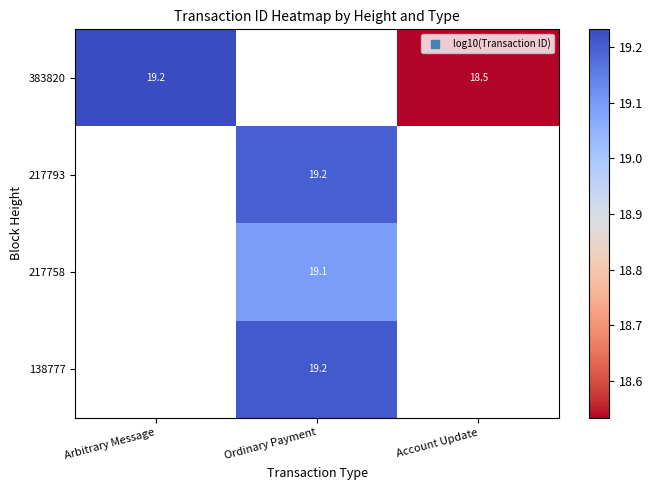

List the labels in order of 217793 value, largest first.

Arbitrary Message, Ordinary Payment, Account Update